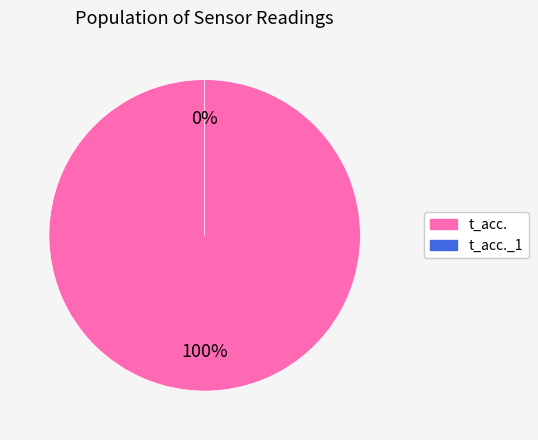

How many slices are in this pie chart?

2